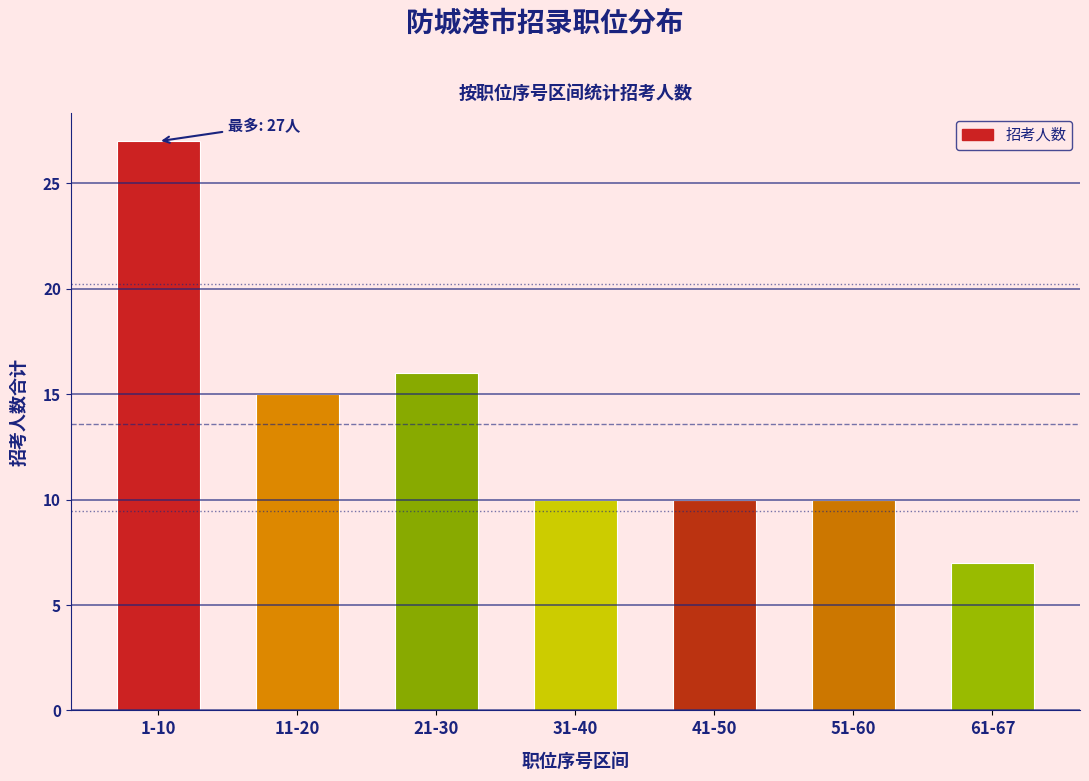

Reading left to right, extract all data points from this chart.

27	15	16	10	10	10	7